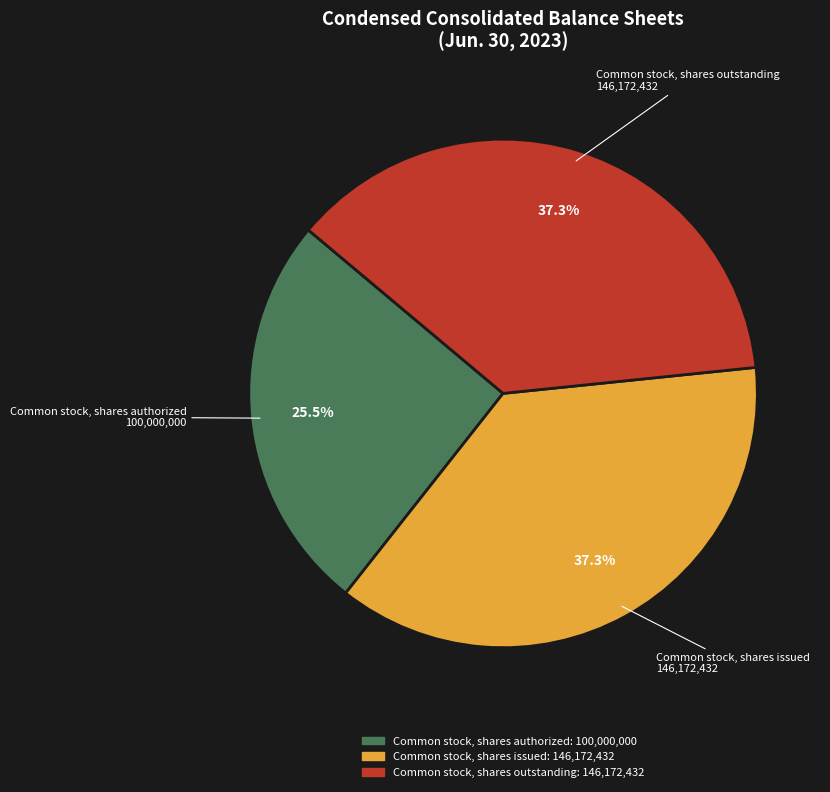

To the nearest percent, what portion does Common stock, shares issued represent?

37%